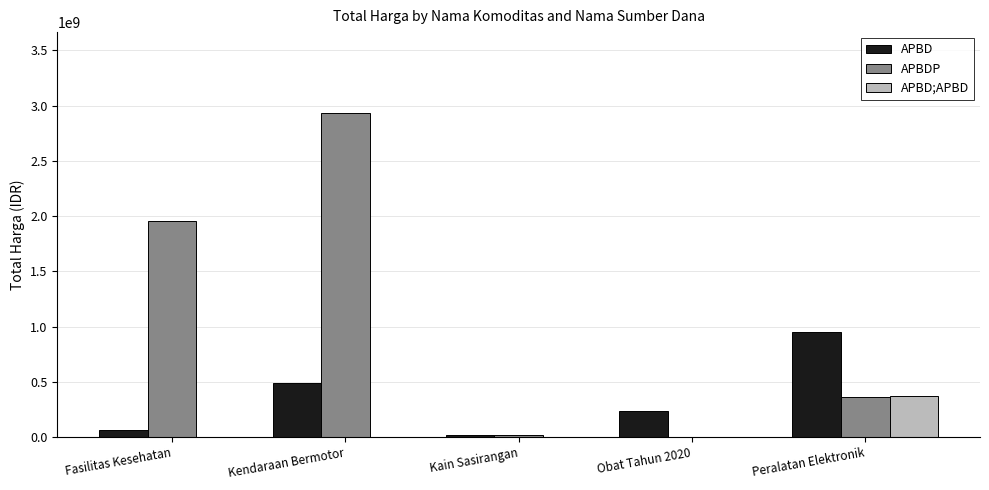

Is it true that APBD;APBD equals -256480096 at Obat Tahun 2020?

False